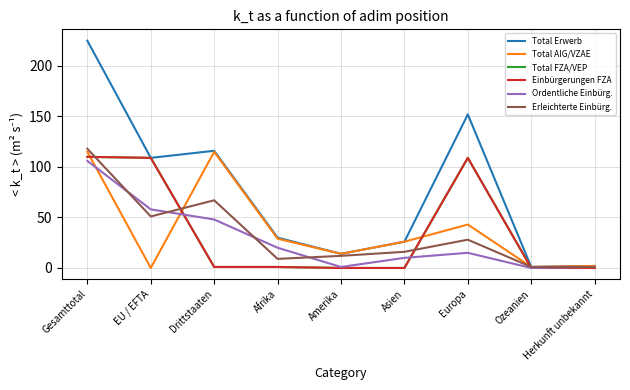

Reading left to right, what are all the values shown in this chart?

Total Erwerb: Gesamttotal=225	EU / EFTA=109	Drittstaaten=116	Afrika=30	Amerika=14	Asien=26	Europa=152	Ozeanien=1	Herkunft unbekannt=2
Total AIG/VZAE: Gesamttotal=115	EU / EFTA=0	Drittstaaten=115	Afrika=29	Amerika=14	Asien=26	Europa=43	Ozeanien=1	Herkunft unbekannt=2
Total FZA/VEP: Gesamttotal=110	EU / EFTA=109	Drittstaaten=1	Afrika=1	Amerika=0	Asien=0	Europa=109	Ozeanien=0	Herkunft unbekannt=0
Einbürgerungen FZA: Gesamttotal=110	EU / EFTA=109	Drittstaaten=1	Afrika=1	Amerika=0	Asien=0	Europa=109	Ozeanien=0	Herkunft unbekannt=0
Ordentliche Einbürg.: Gesamttotal=106	EU / EFTA=58	Drittstaaten=48	Afrika=20	Amerika=1	Asien=10	Europa=15	Ozeanien=0	Herkunft unbekannt=1
Erleichterte Einbürg.: Gesamttotal=118	EU / EFTA=51	Drittstaaten=67	Afrika=9	Amerika=12	Asien=16	Europa=28	Ozeanien=1	Herkunft unbekannt=1